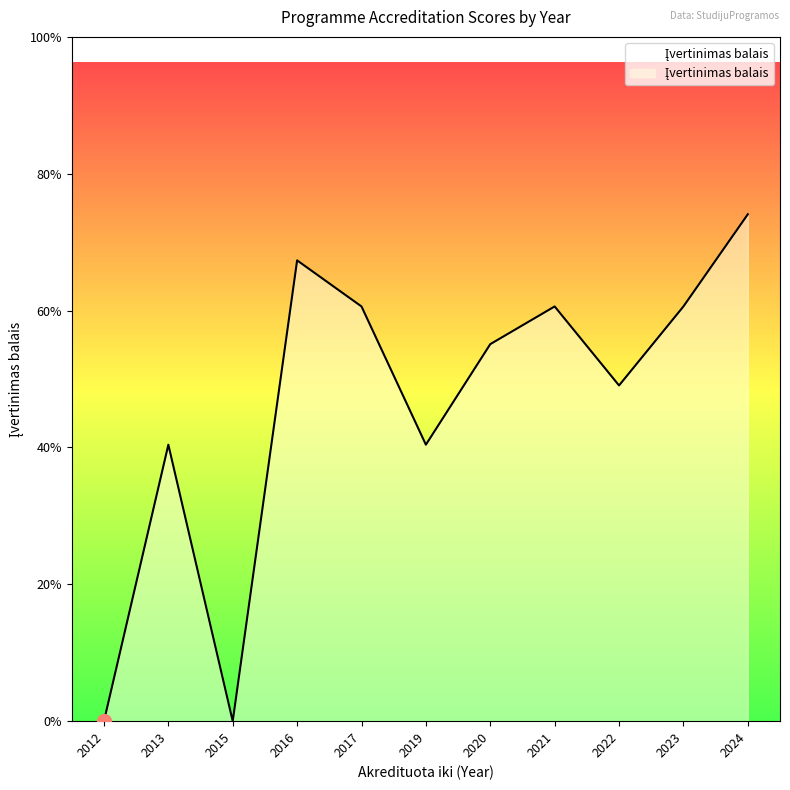

Does the chart display data point markers on the line(s)?

No